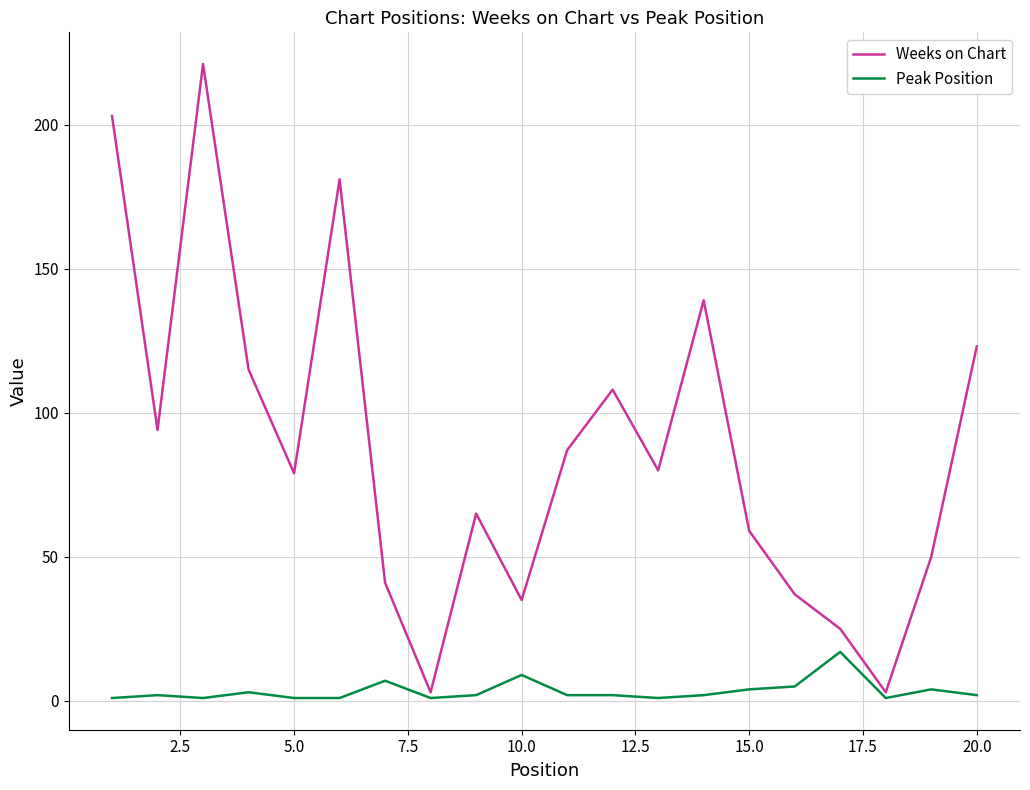

What is the maximum value shown in the chart?

221